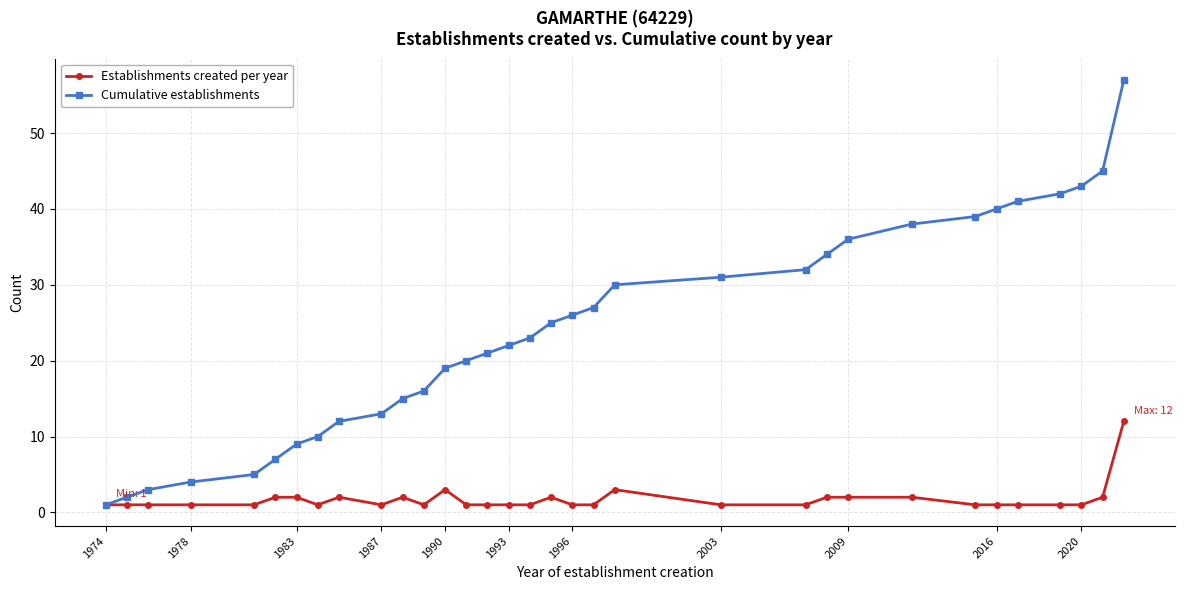

What is the value of the Cumulative establishments point at the 8th from the left?

10